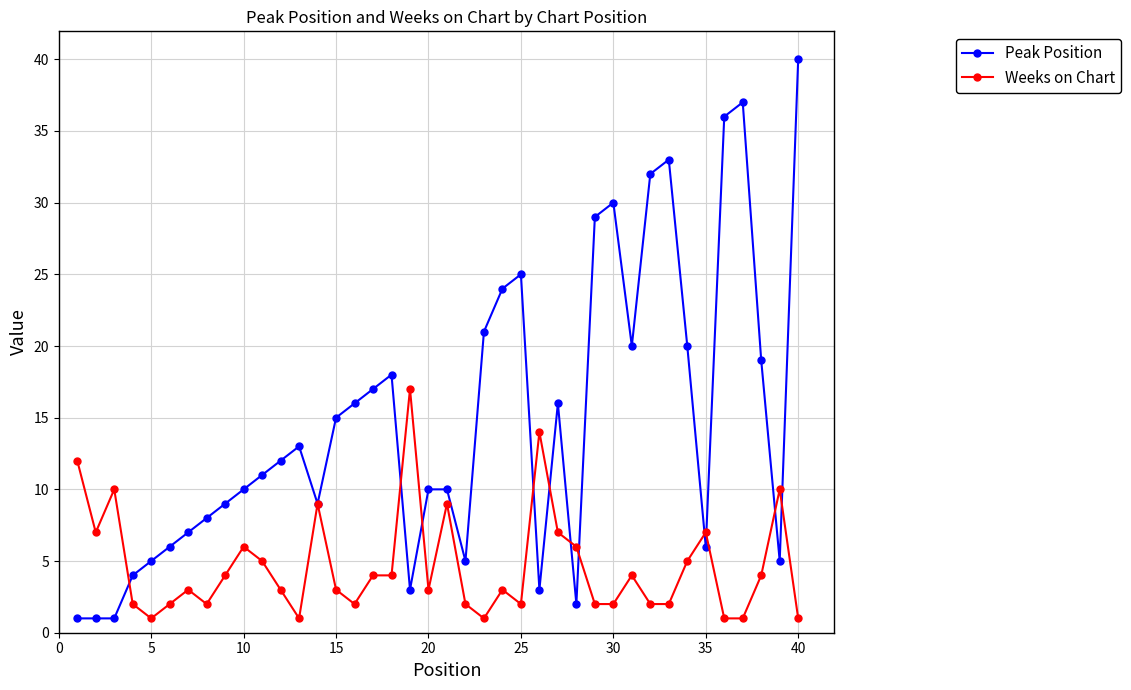

What is the value of the Peak Position point at the 26th from the left?

3